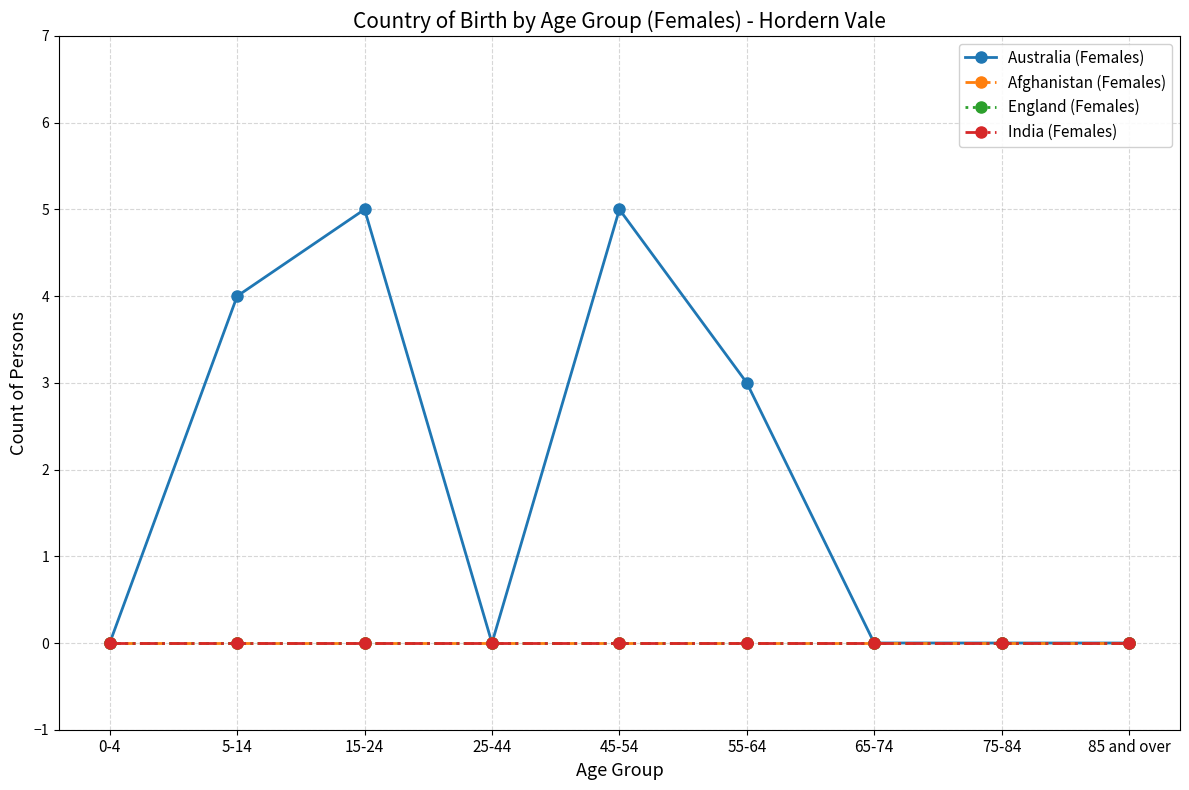

True or false: Australia (Females) and India (Females) intersect in this chart.

False